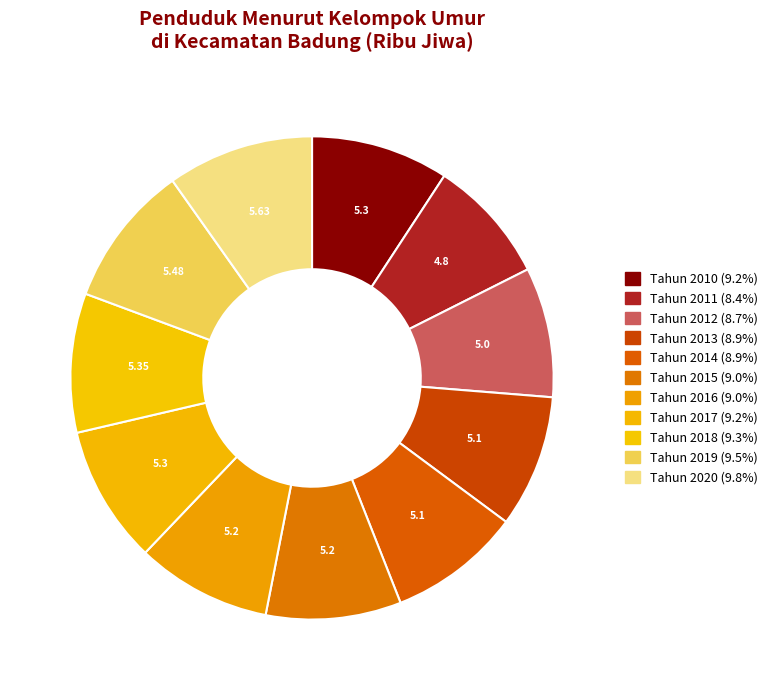

True or false: Tahun 2020 accounts for 10% of the total.

True